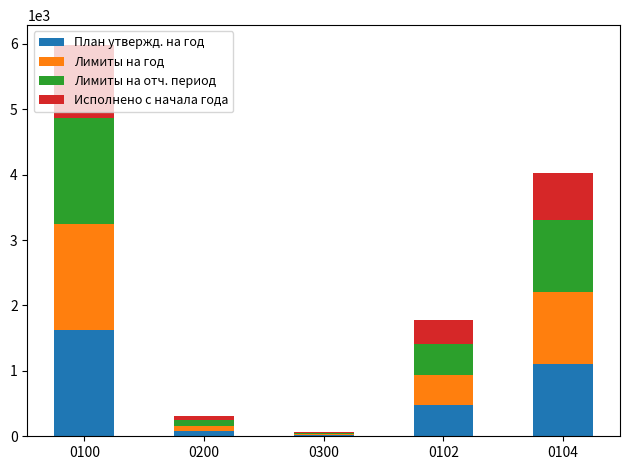

What is the total value across all series at 0100?

5985.8